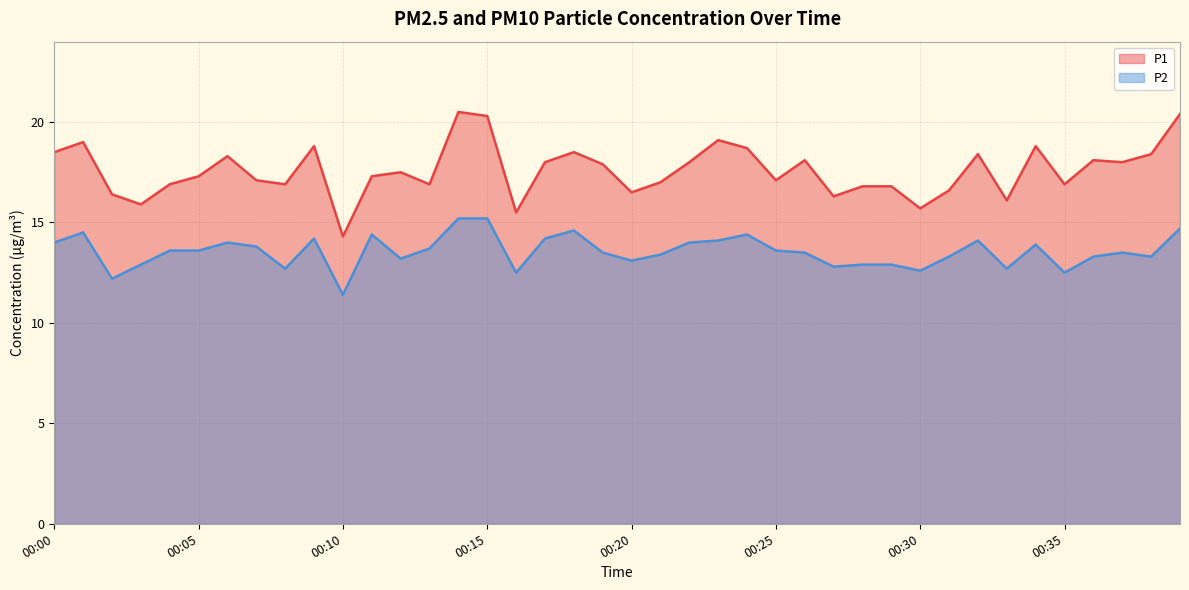

At which label does P2 reach its minimum?

00:10